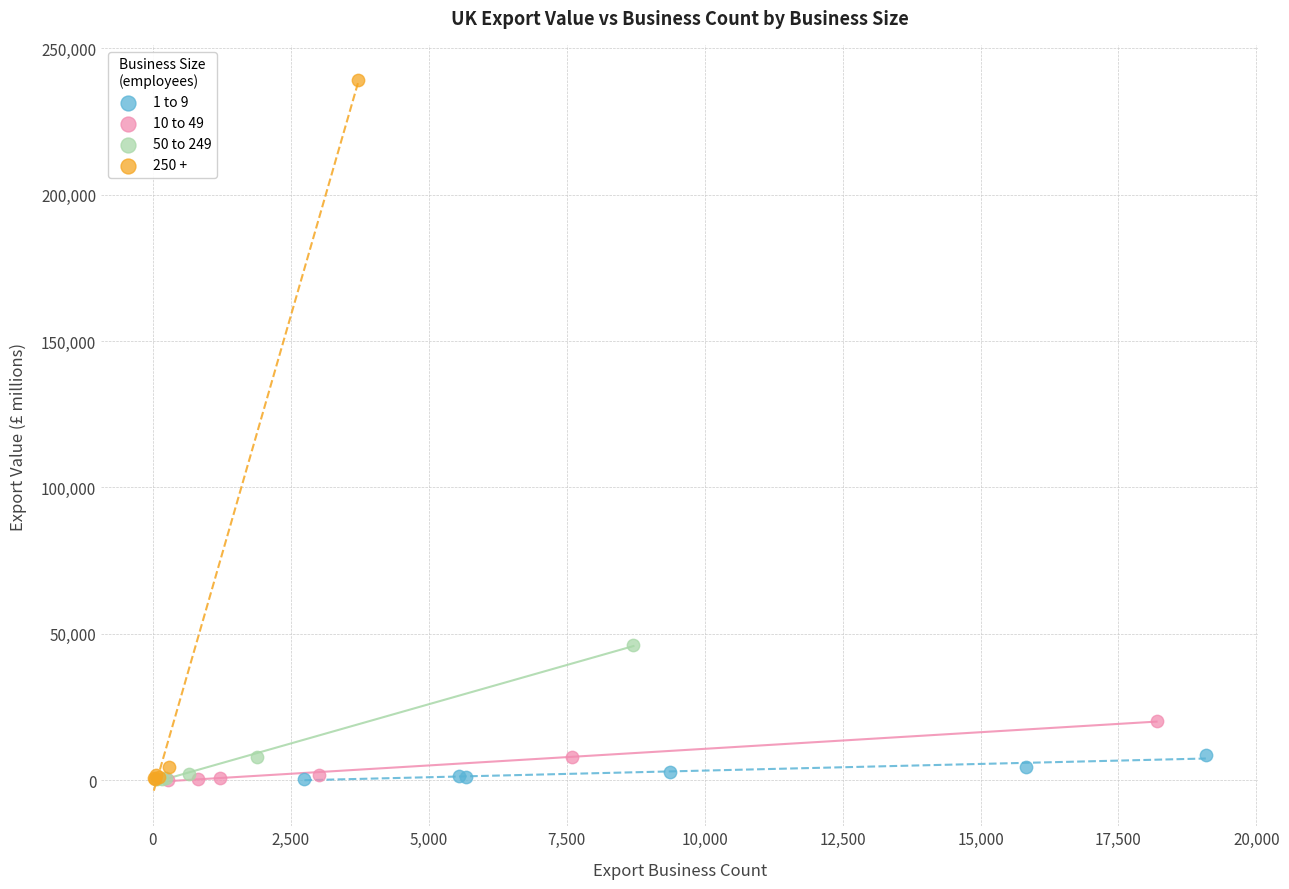

Which series reaches the maximum Y coordinate?

250 +